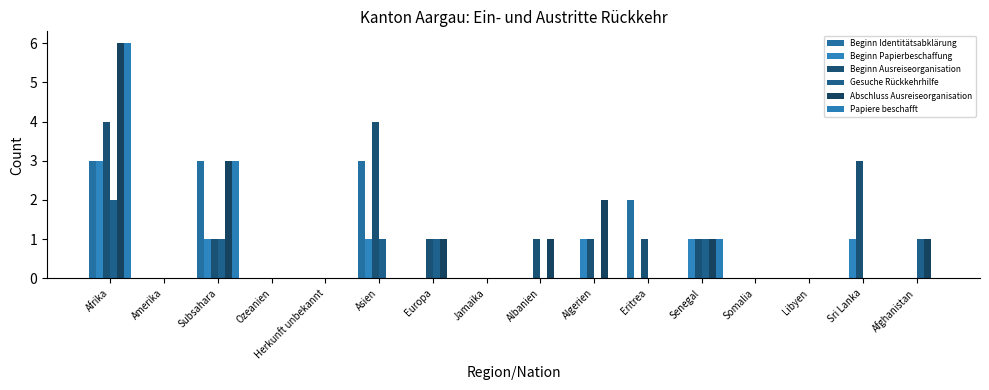

At which category does the chart reach its minimum across all series?

Amerika